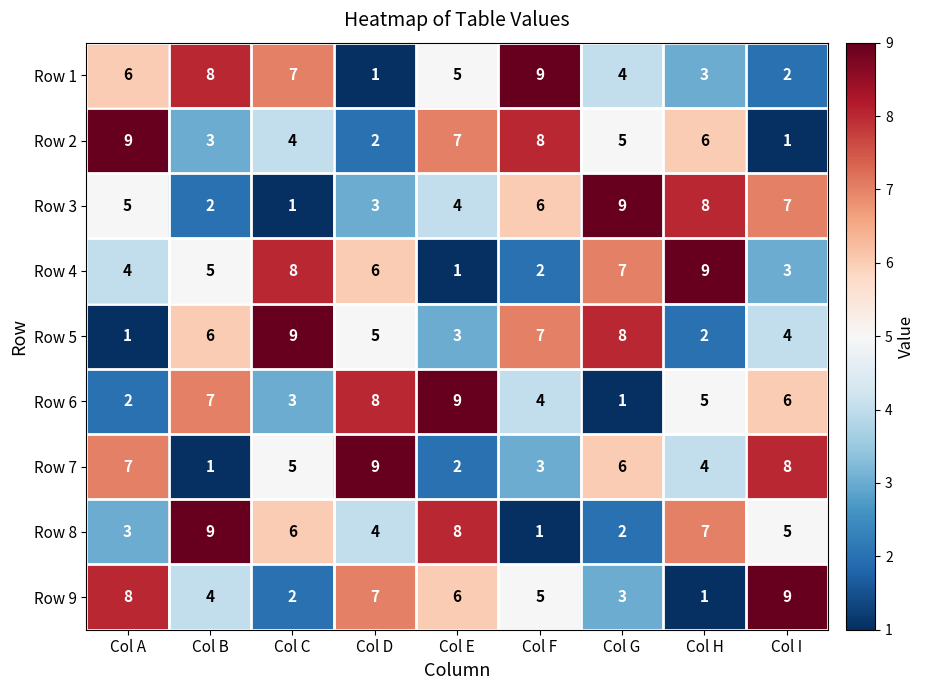

What is the difference between the highest and lowest values at Col G?

8